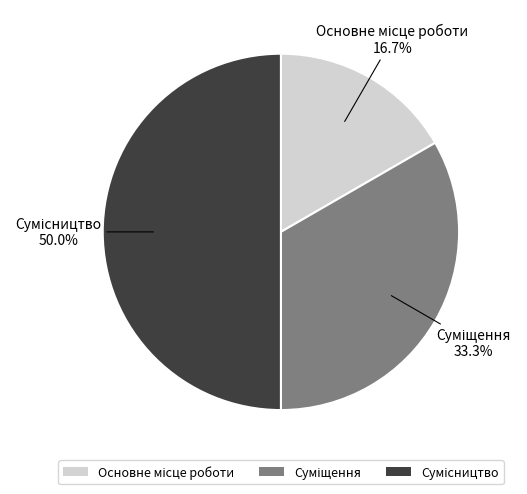

Which category has the smallest portion of the pie?

Основне місце роботи